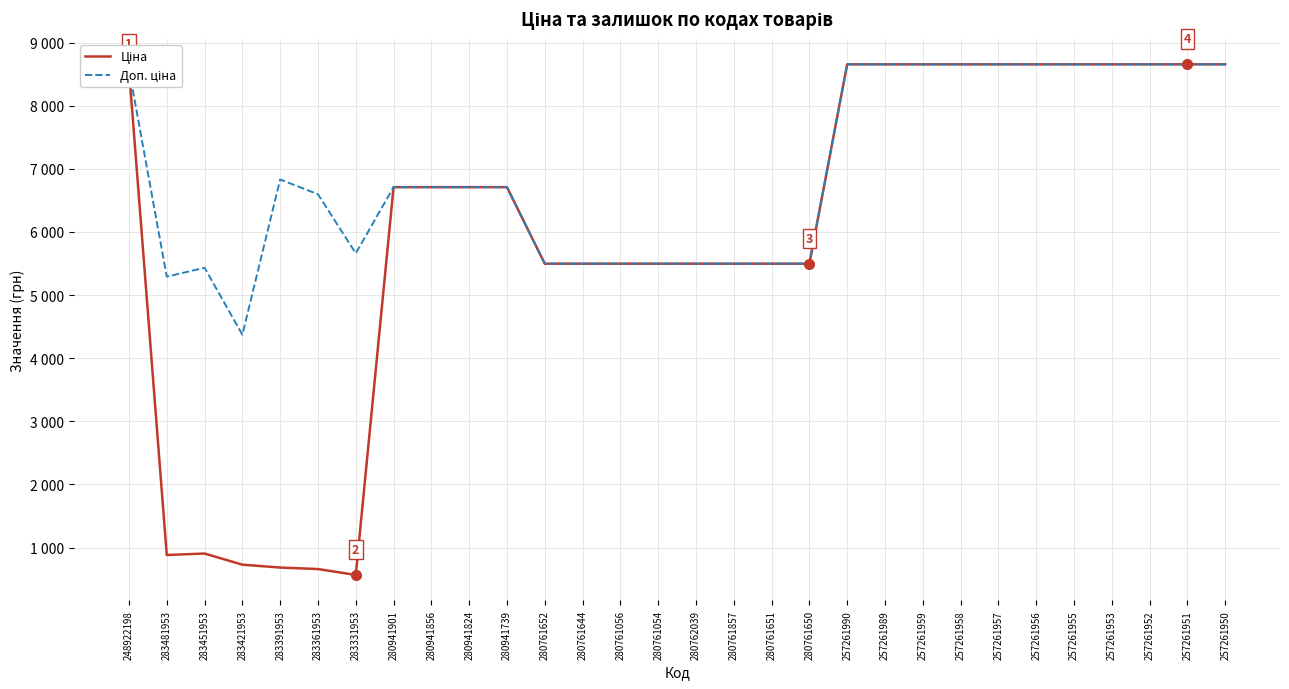

True or false: Ціна has a value of 10470.2 at 280941824.

False